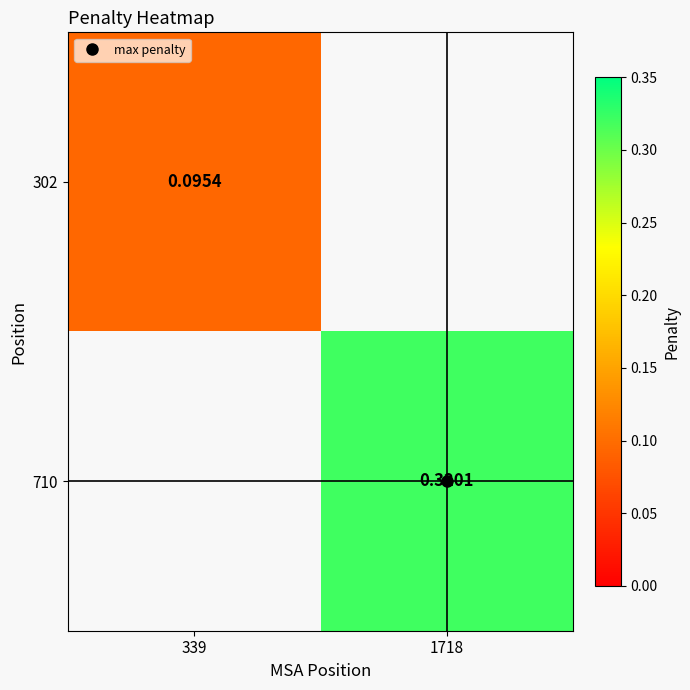

True or false: 710 has a value of 0.3 at 1718.

True